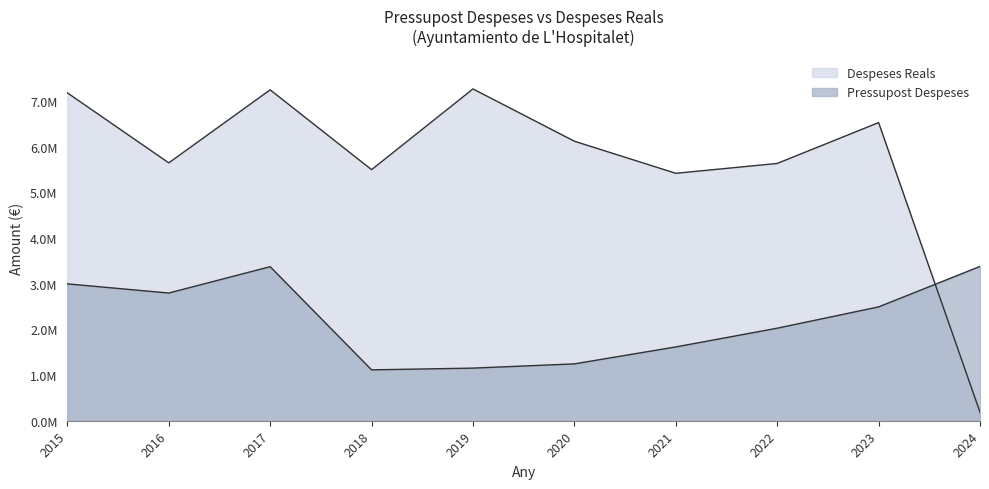

What is the sum of the Pressupost Despeses values at 2023 and 2017?

5866148.3